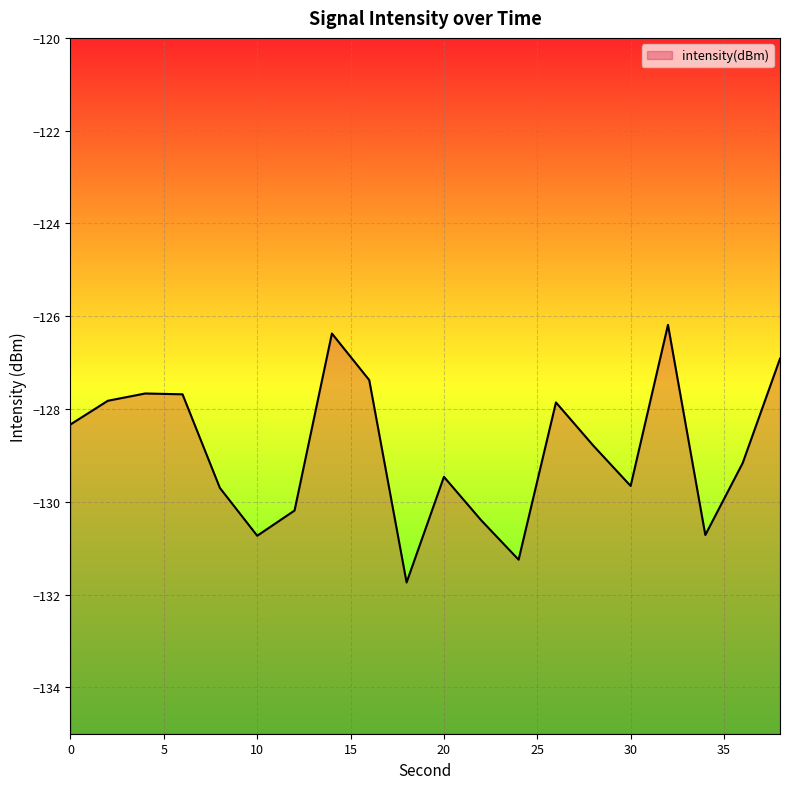

List the labels in order of value, smallest first.

18, 24, 10, 34, 22, 12, 8, 30, 20, 36, 28, 0, 26, 2, 6, 4, 16, 38, 14, 32